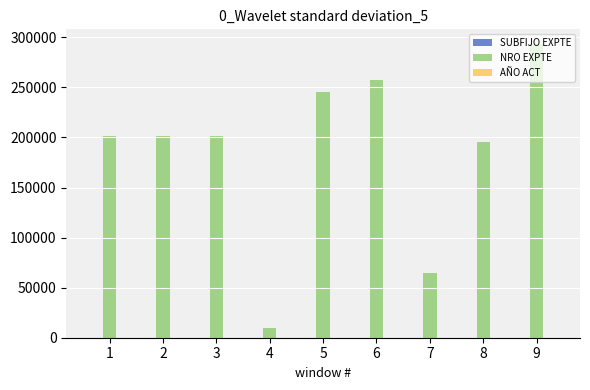

The value of NRO EXPTE at 8 is 82827. True or false?

False